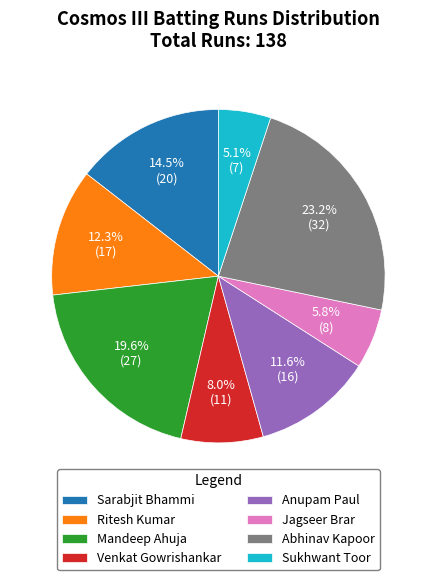

Between Mandeep Ahuja and Venkat Gowrishankar, which is larger?

Mandeep Ahuja